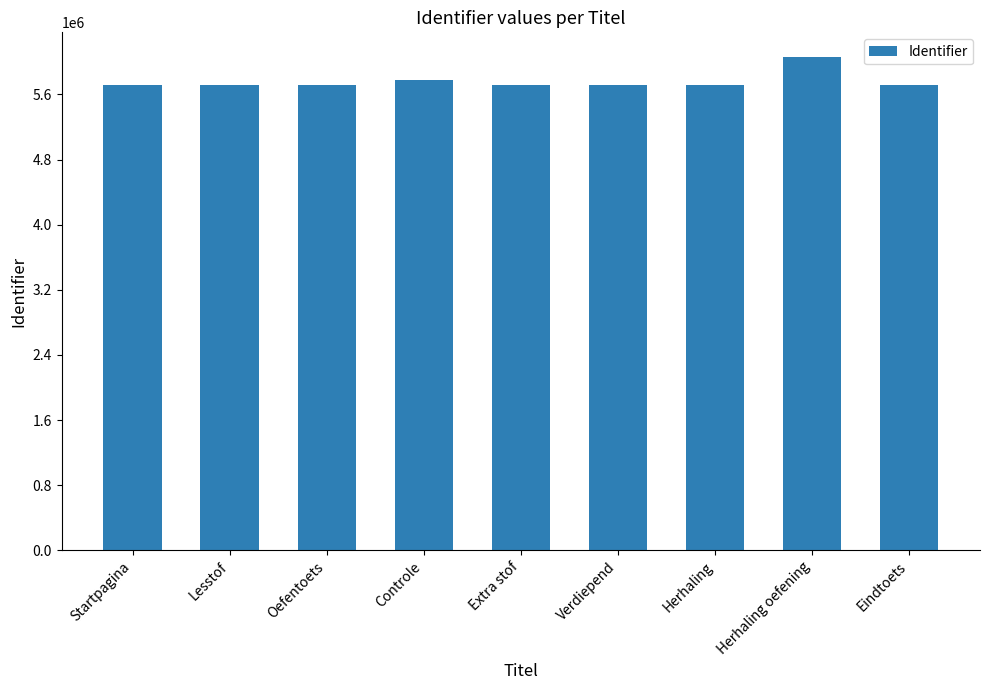

What is the label of the 6th bar from the left?

Verdiepend